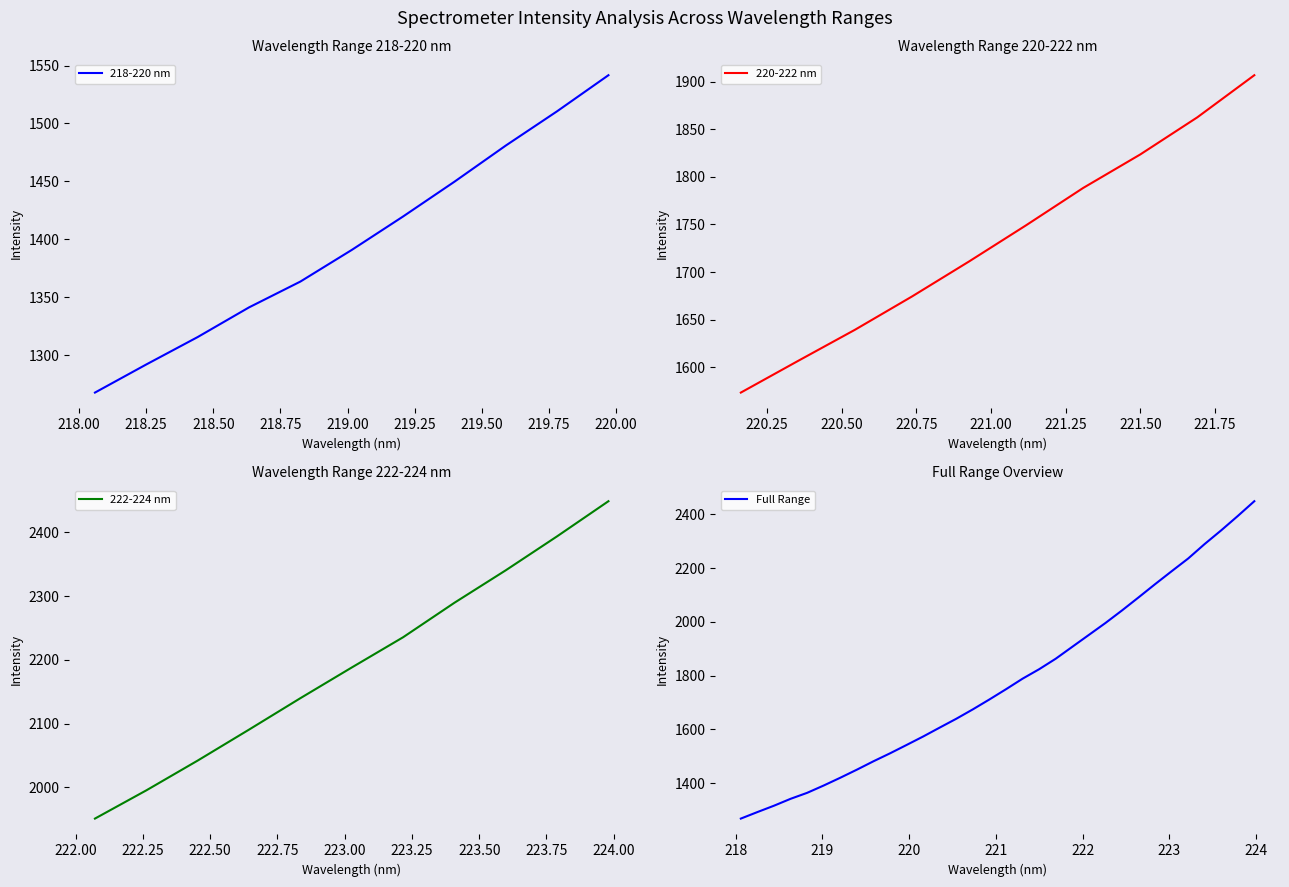

The chart shows a value of 1388.4 at 25. True or false?

False